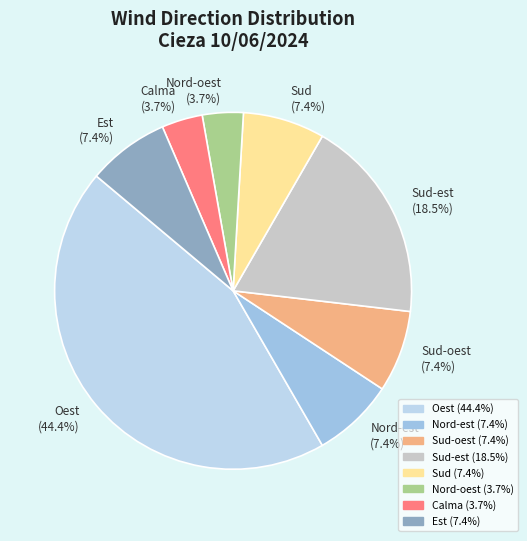

What is the largest slice in the pie chart?

Oest (44.4%)